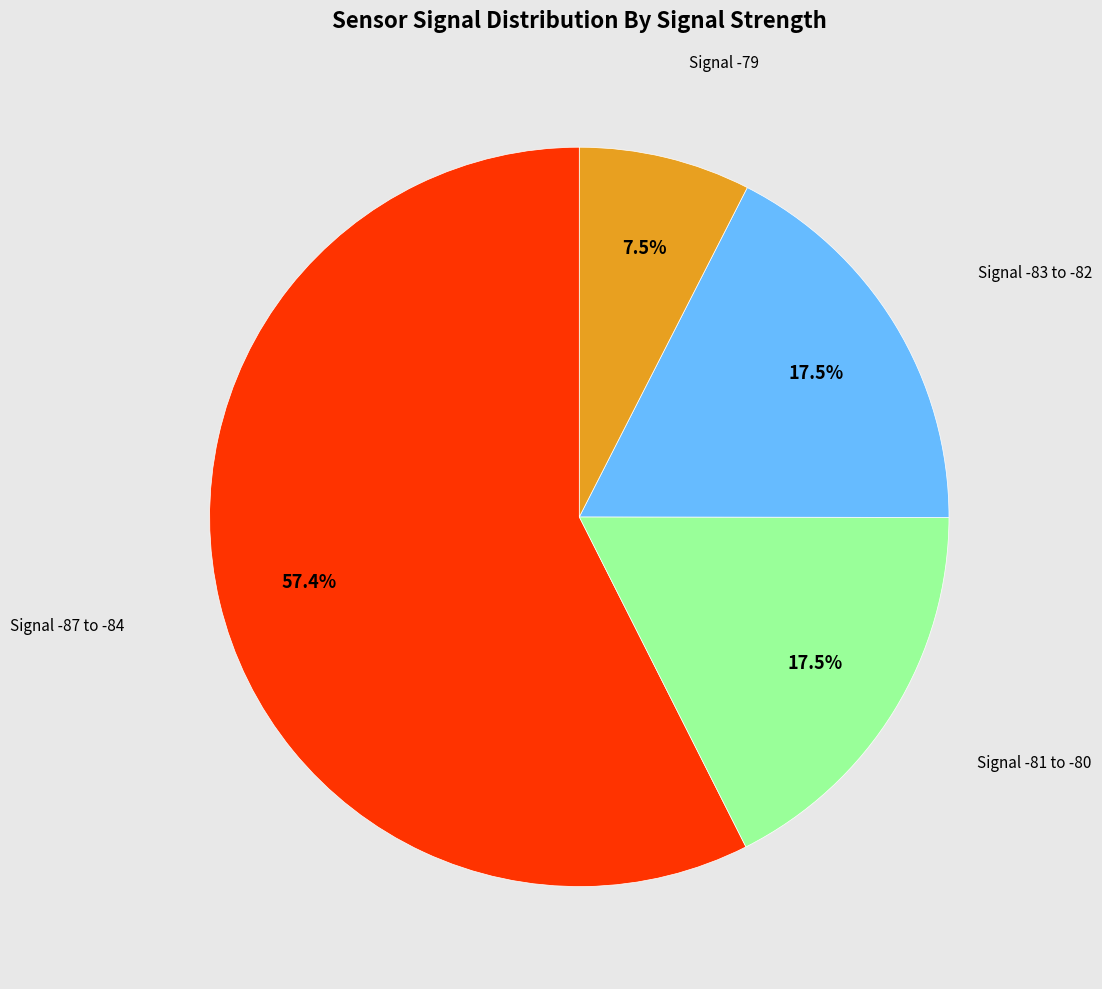

Is there any slice that represents more than half of the pie?

Yes